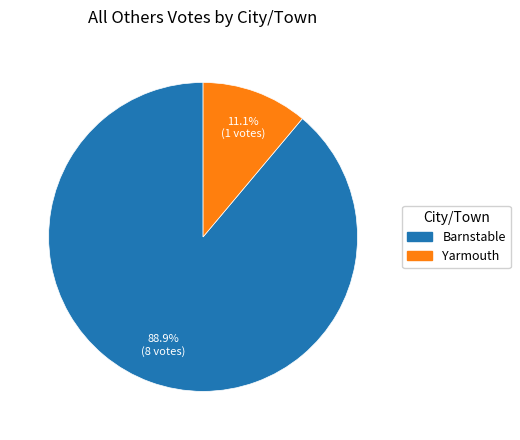

What is the majority slice?

Barnstable